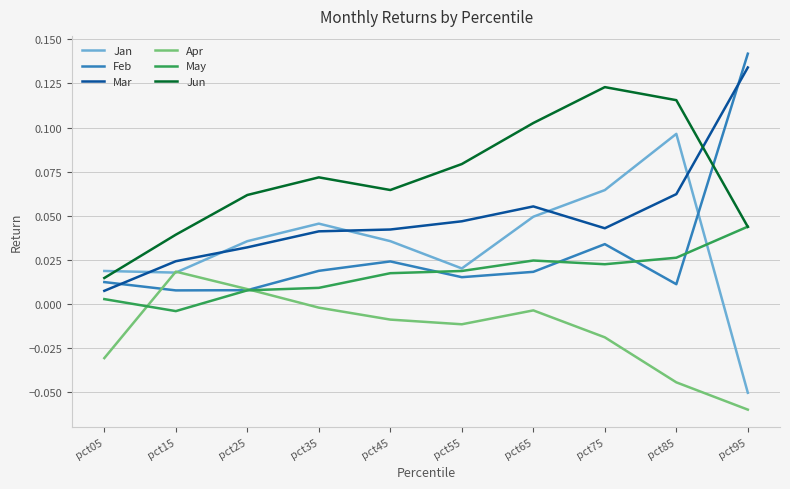

At which label does Apr reach its minimum?

pct95